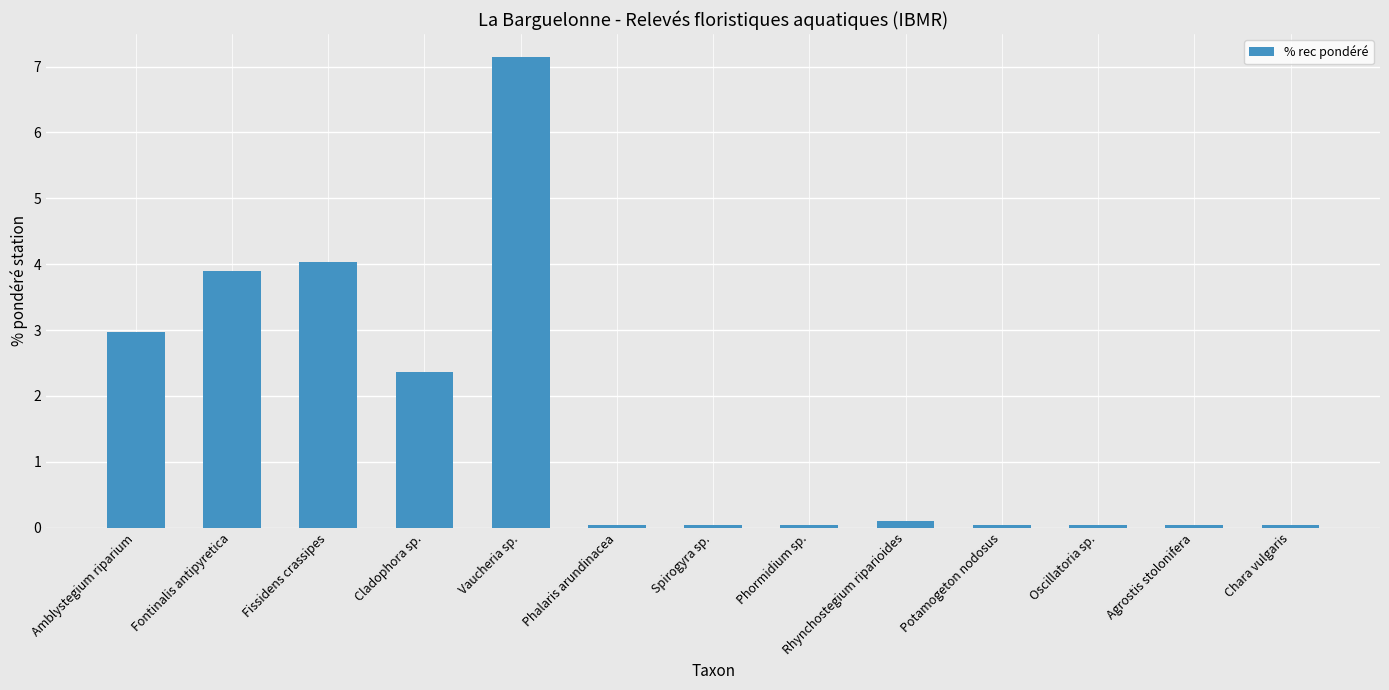

How many categories are shown in the chart?

13